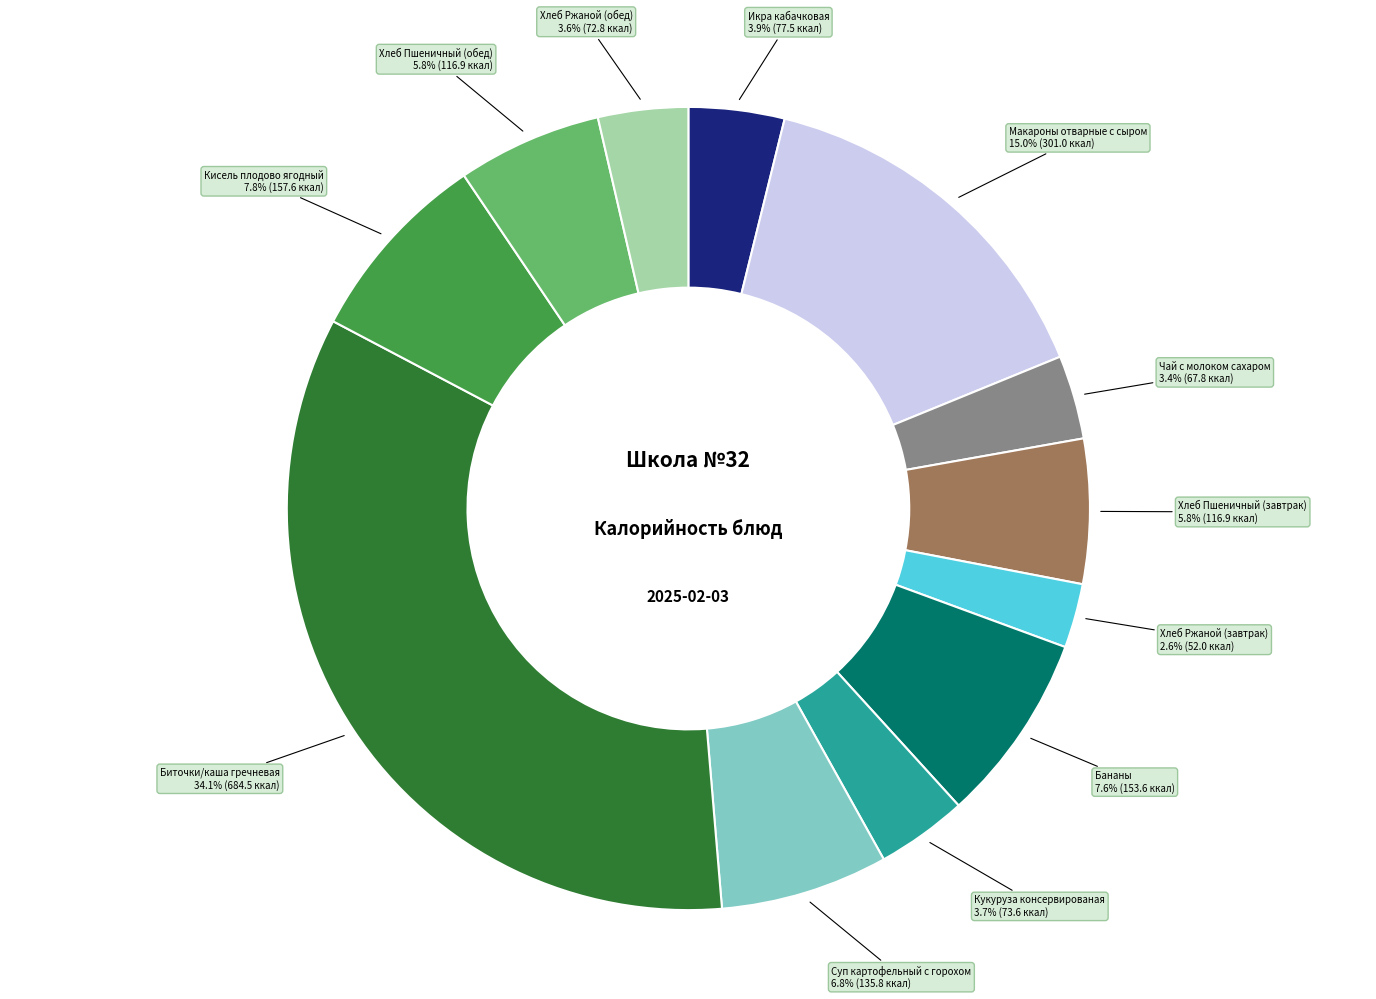

How many slices are in this pie chart?

12